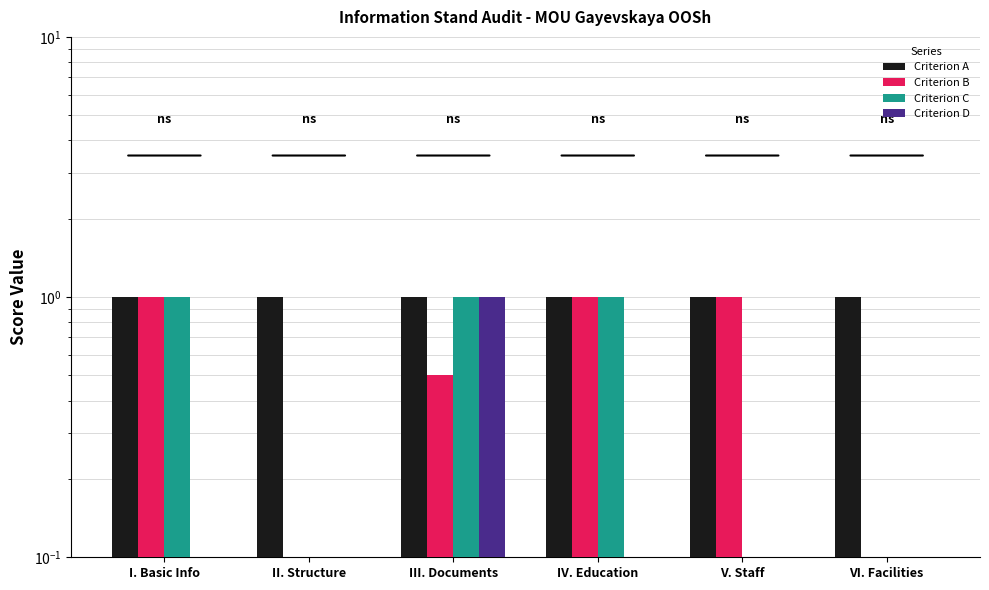

What is the label of the 5th bar from the right?

II. Structure